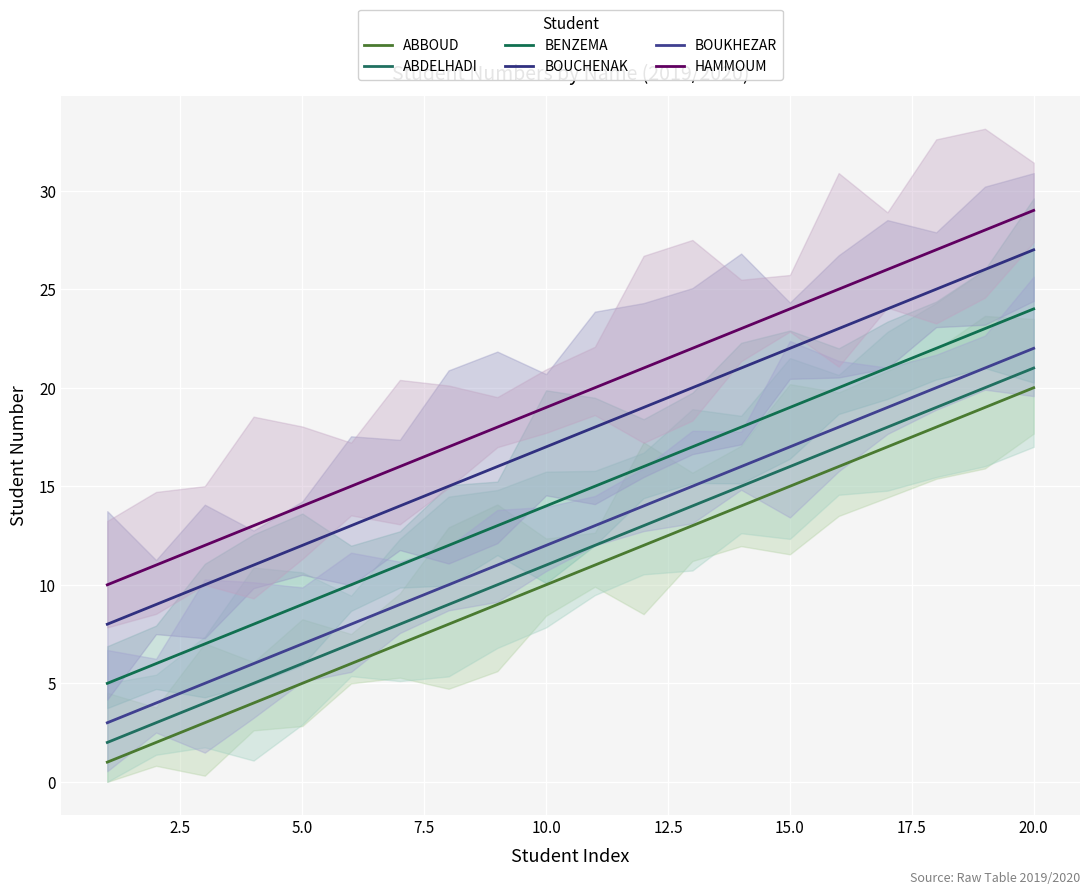

What is the value of the BENZEMA point at the 3rd from the left?

7